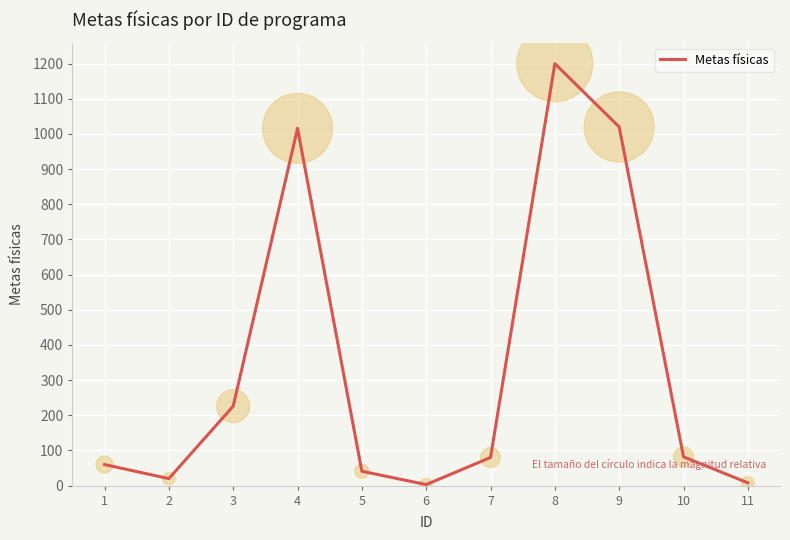

Between 5 and 6, which is larger?

5